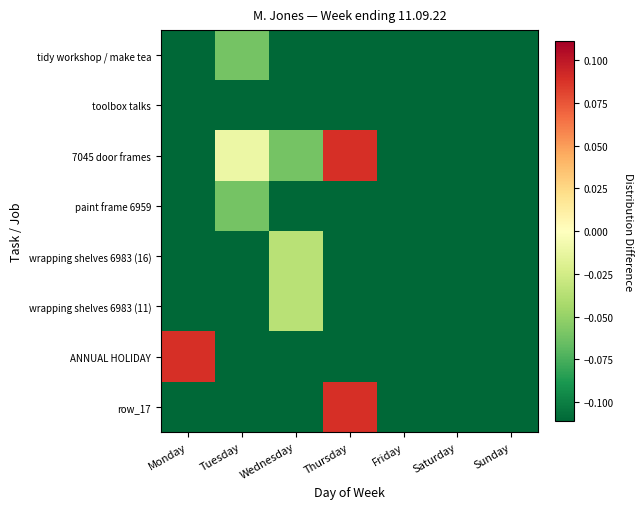

At how many categories does at least one series exceed 0?

2